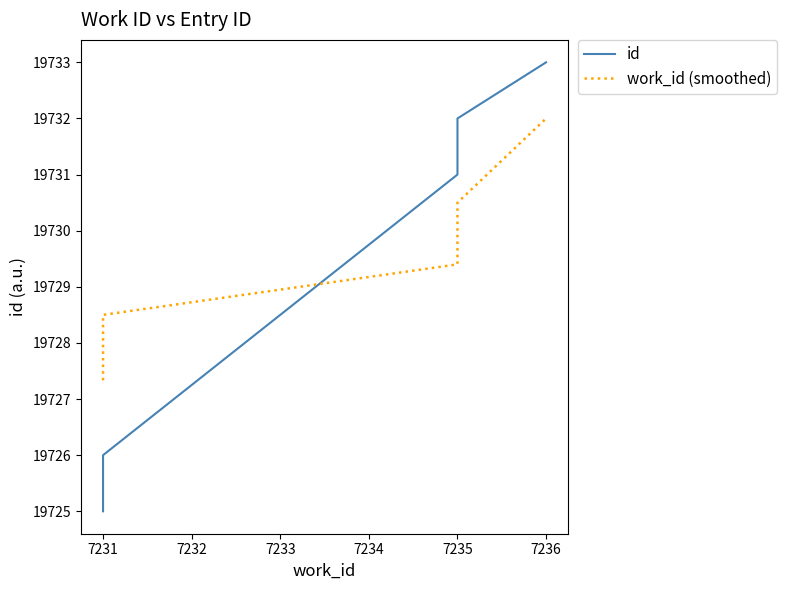

Between 7231 and 7230, which is larger?

7231